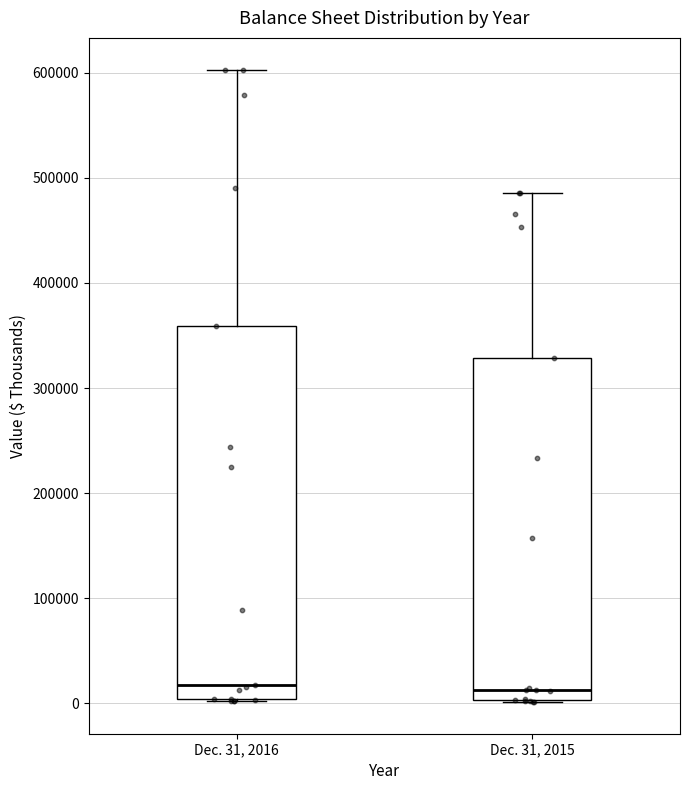

Where is the upper edge of the box for Dec. 31, 2015 on the y-axis? The values are not printed on the chart, so give them approximately, as read against the axis.

330000